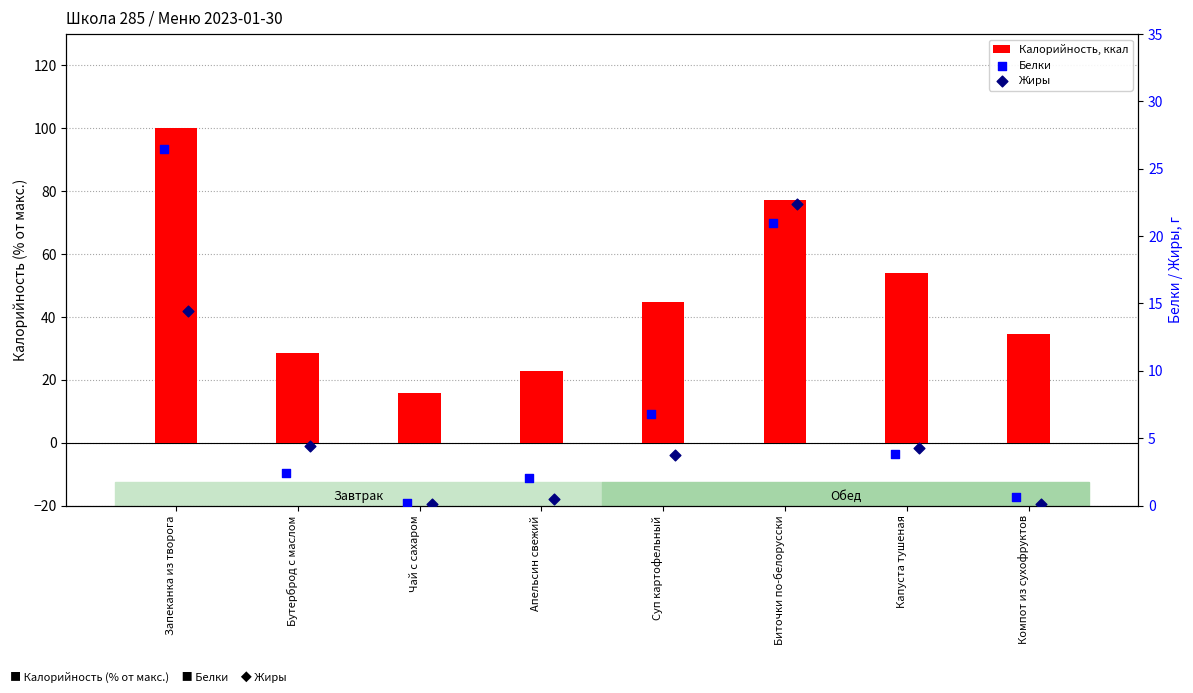

Which series has the largest total across all categories?

Калорийность, ккал